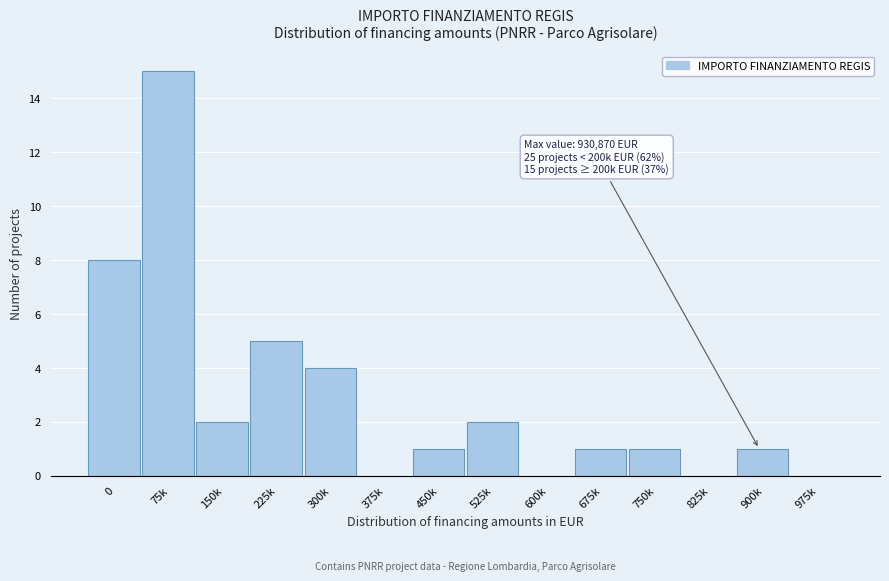

Reading left to right, extract all data points from this chart.

0=8	75k=15	150k=2	225k=5	300k=4	375k=0	450k=1	525k=2	600k=0	675k=1	750k=1	825k=0	900k=1	975k=0